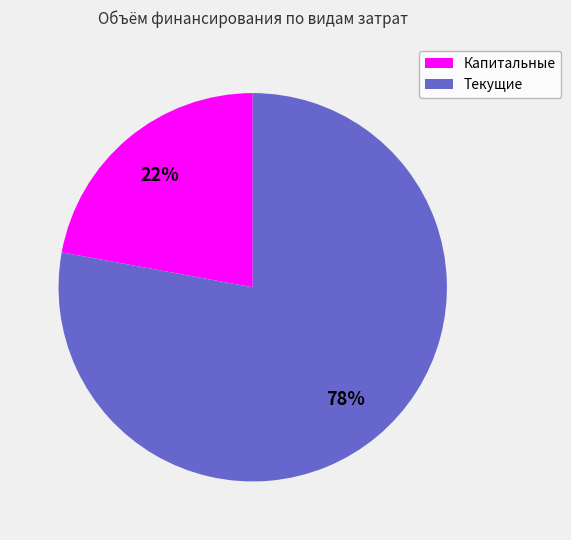

Is there a majority slice in this chart?

Yes